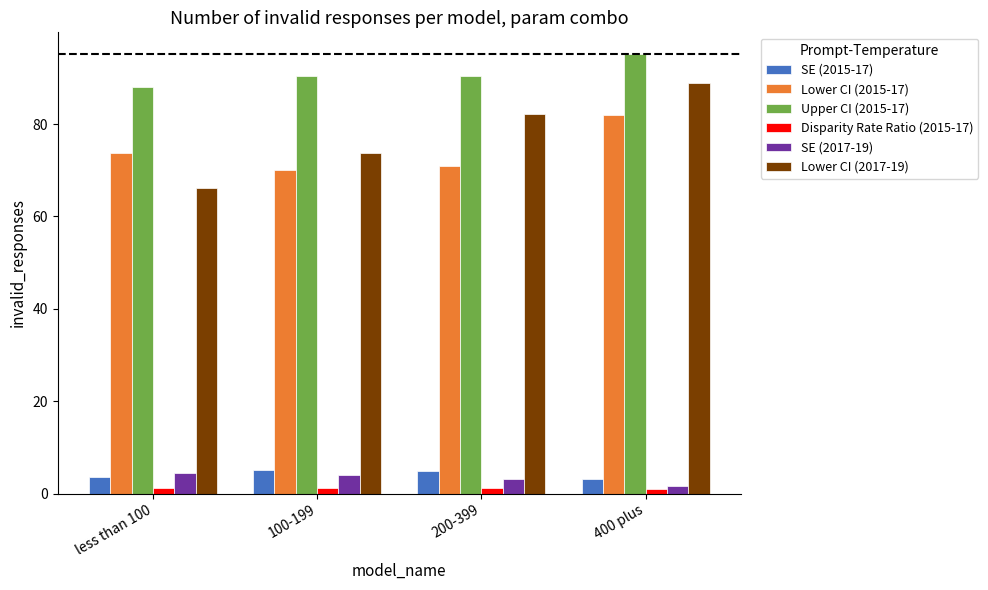

Is the value of SE (2017-19) at 400 plus greater than the value of Upper CI (2015-17) at less than 100?

No